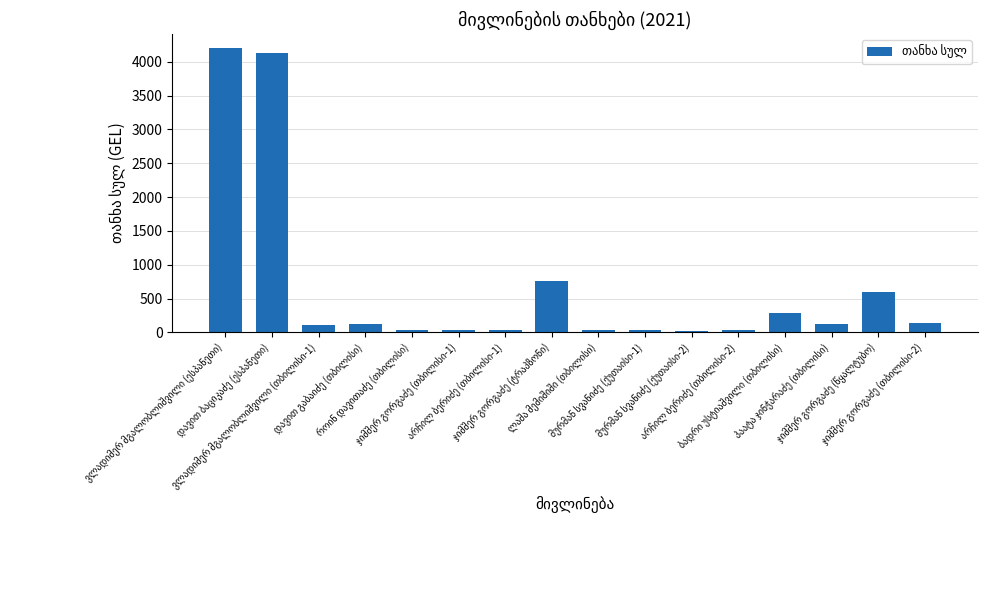

Are the bars horizontal?

No